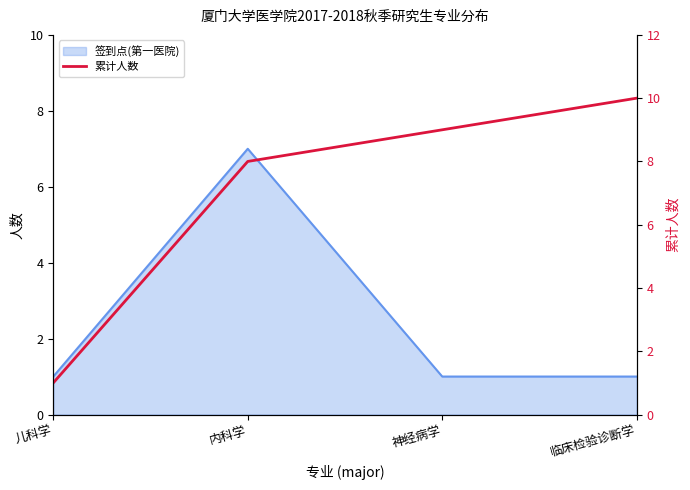

Between 临床检验诊断学 and 神经病学, which is larger?

临床检验诊断学